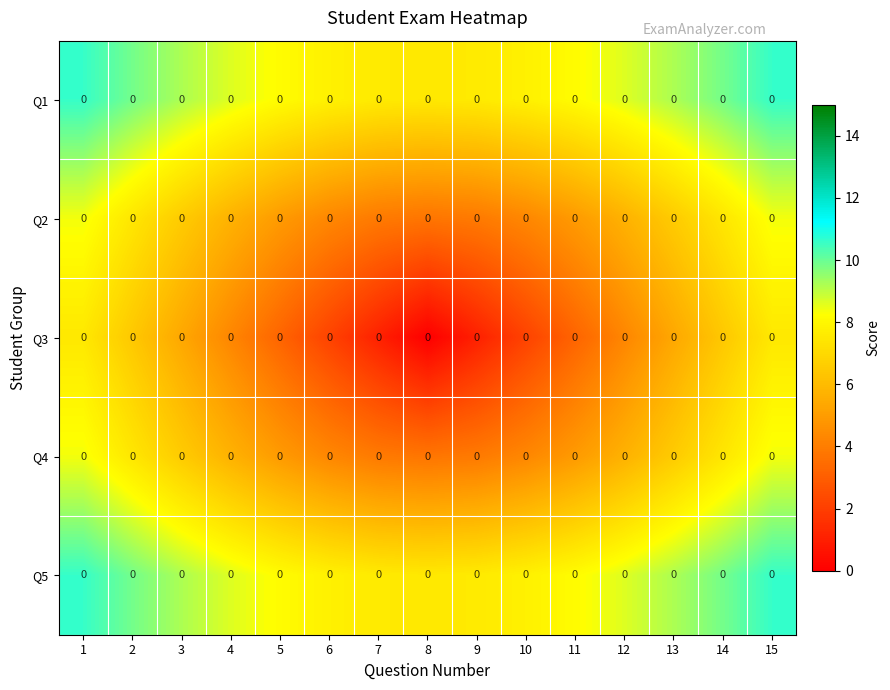

At which category is the sum across all series the highest?

1